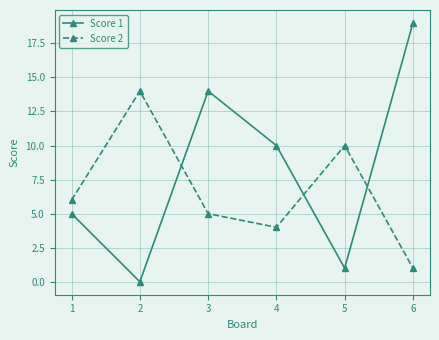

List the series in order of their peak value, highest first.

Score 1, Score 2